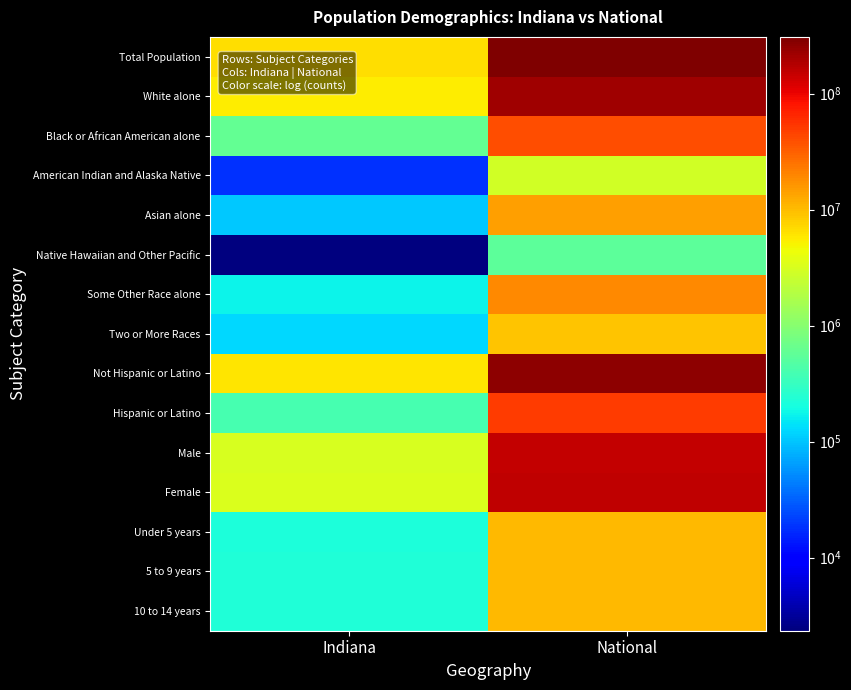

How many data points does each series have?

2